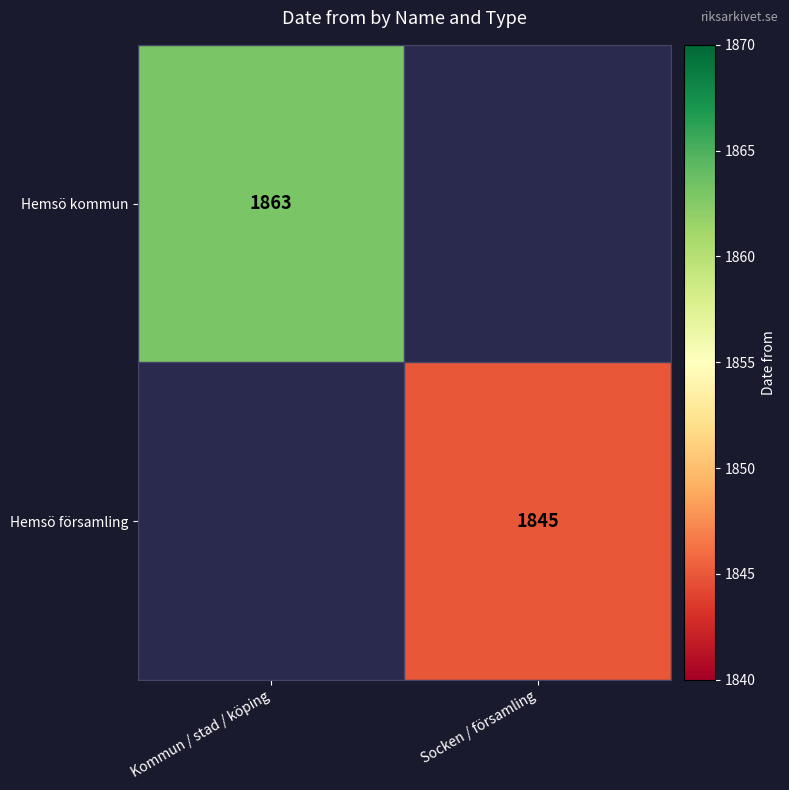

Count the number of categories in the chart.

2